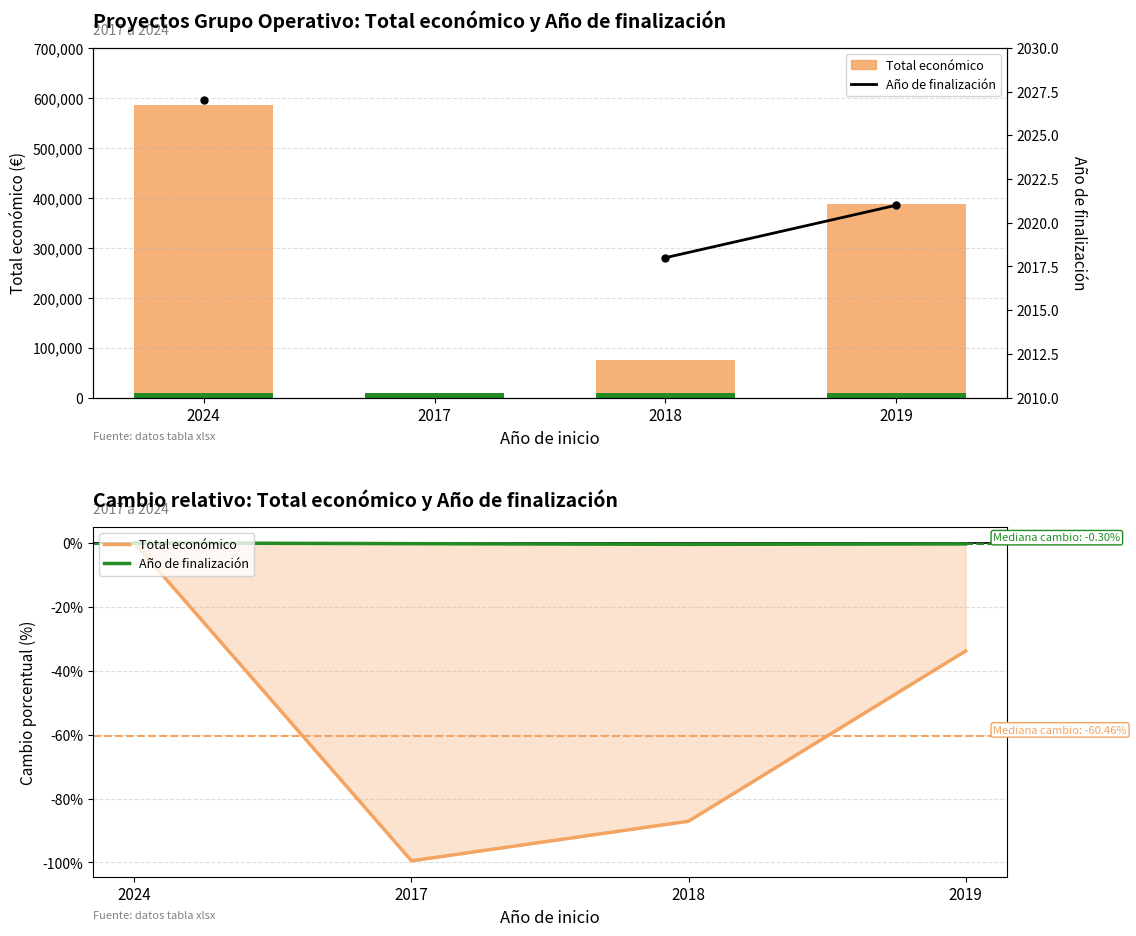

Rank the categories by Project markers value from lowest to highest.

2024, 2017, 2018, 2019